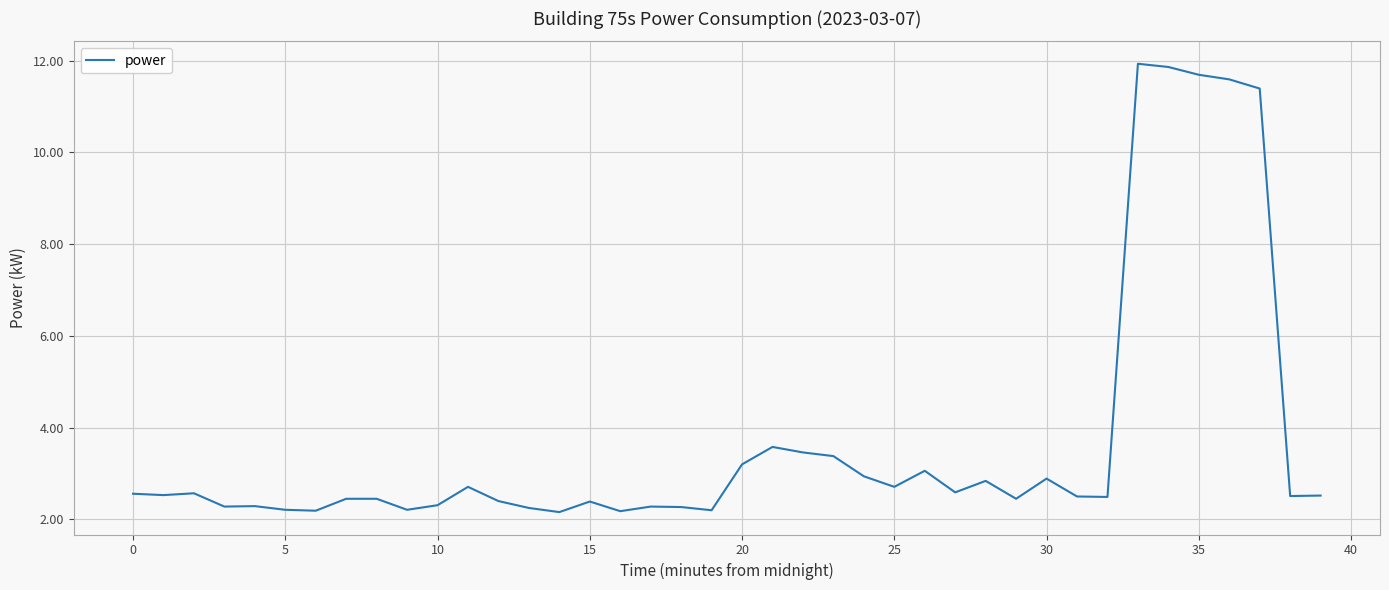

What is the greatest value displayed?

11.9